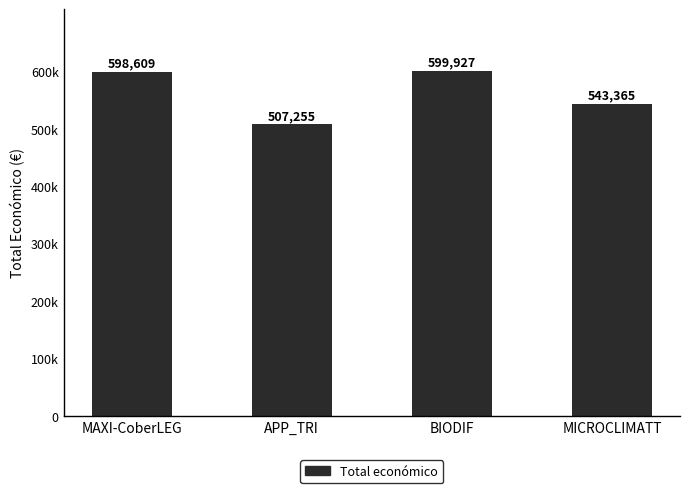

List the labels in order of value, largest first.

BIODIF, MAXI-CoberLEG, MICROCLIMATT, APP_TRI